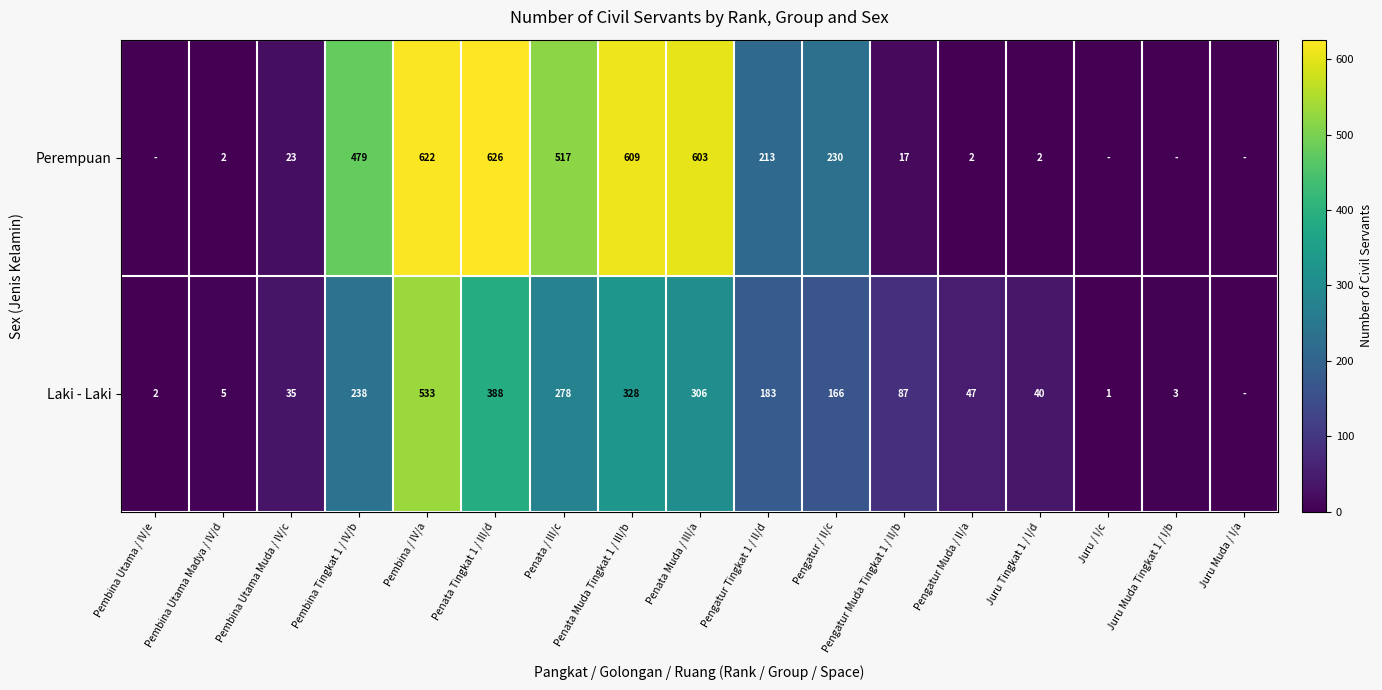

Rank the series at Pengatur Muda Tingkat 1 / II/b from lowest to highest value.

Perempuan, Laki - Laki